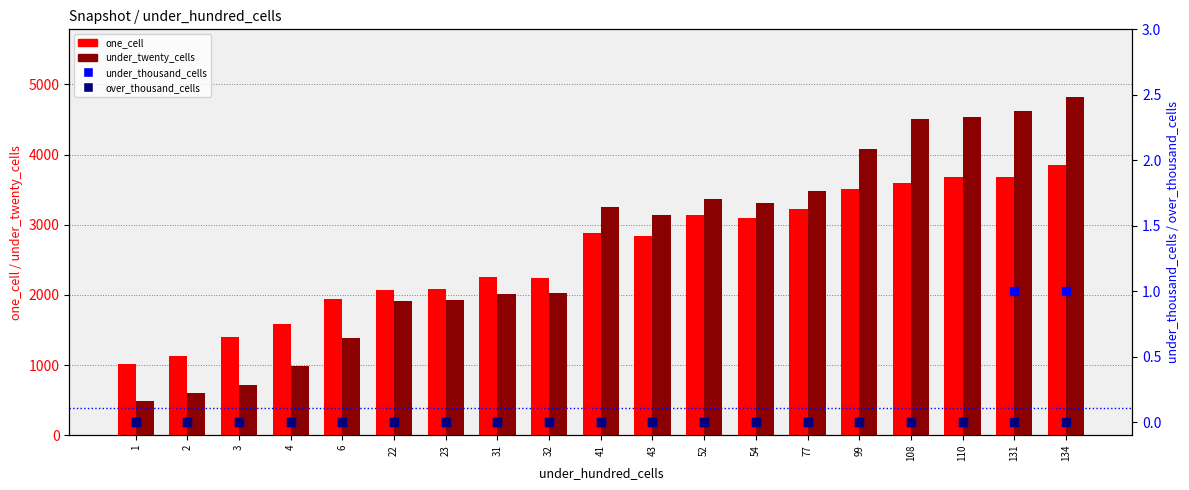

At how many categories does at least one series exceed 2811?

10